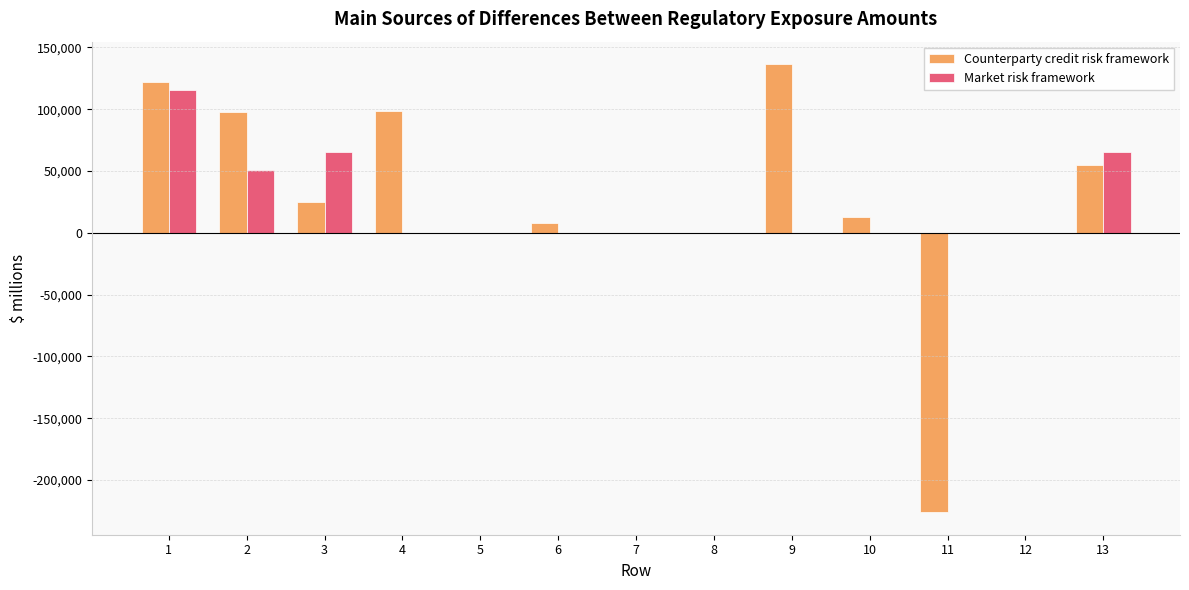

Are the bars horizontal?

No